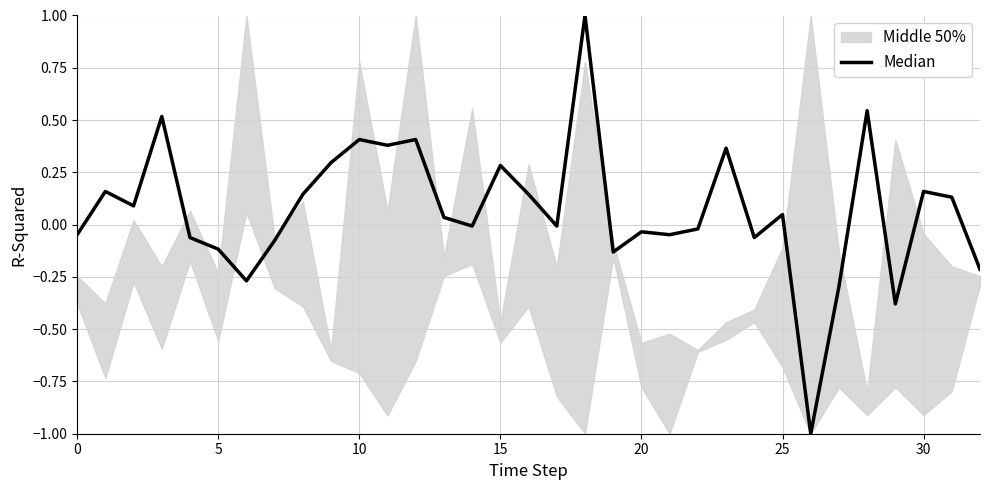

Which category has the highest value across all series?

18